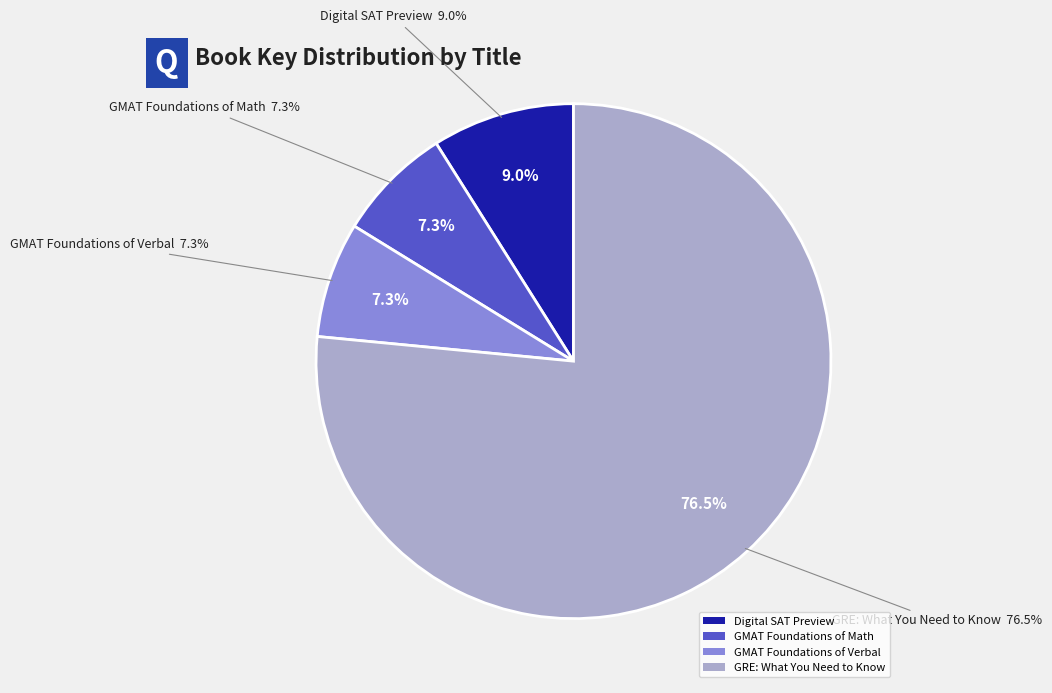

To the nearest percent, what is the difference between the Digital SAT Preview and GRE: What You Need to Know slice percentages?

68%